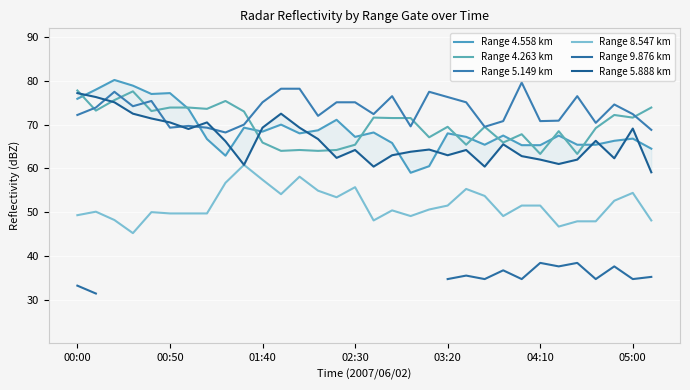

True or false: Range 4.263 km and Range 8.547 km intersect in this chart.

False